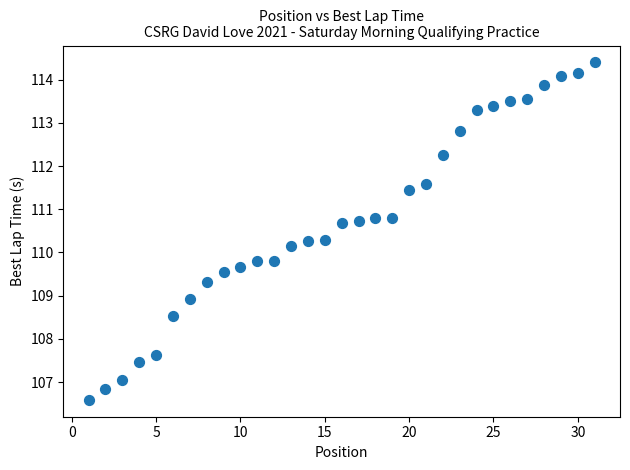

What is the range of X values (max minus min)?

30.0